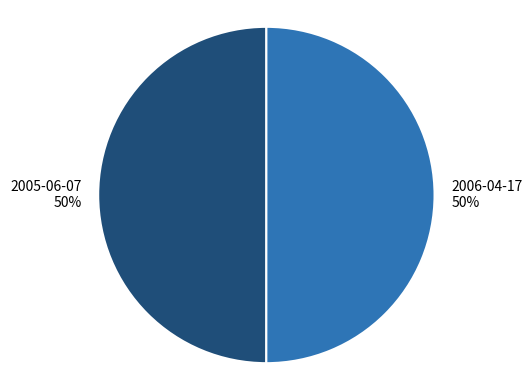

To the nearest percent, what percentage of the pie is 2005-06-07?

50%